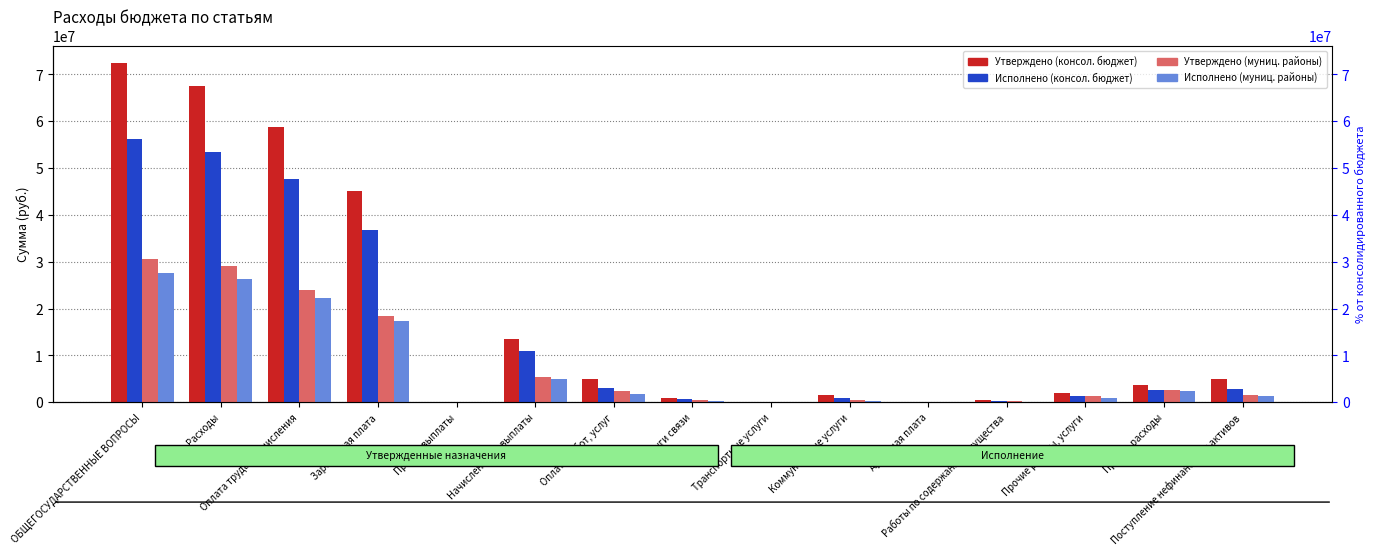

At how many categories does at least one series exceed 48251357?

3